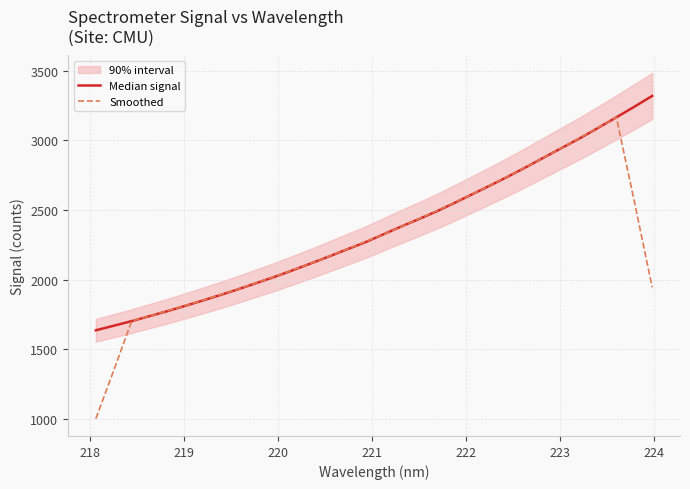

What is the value of the Smoothed point at the 14th from the left?

2167.2